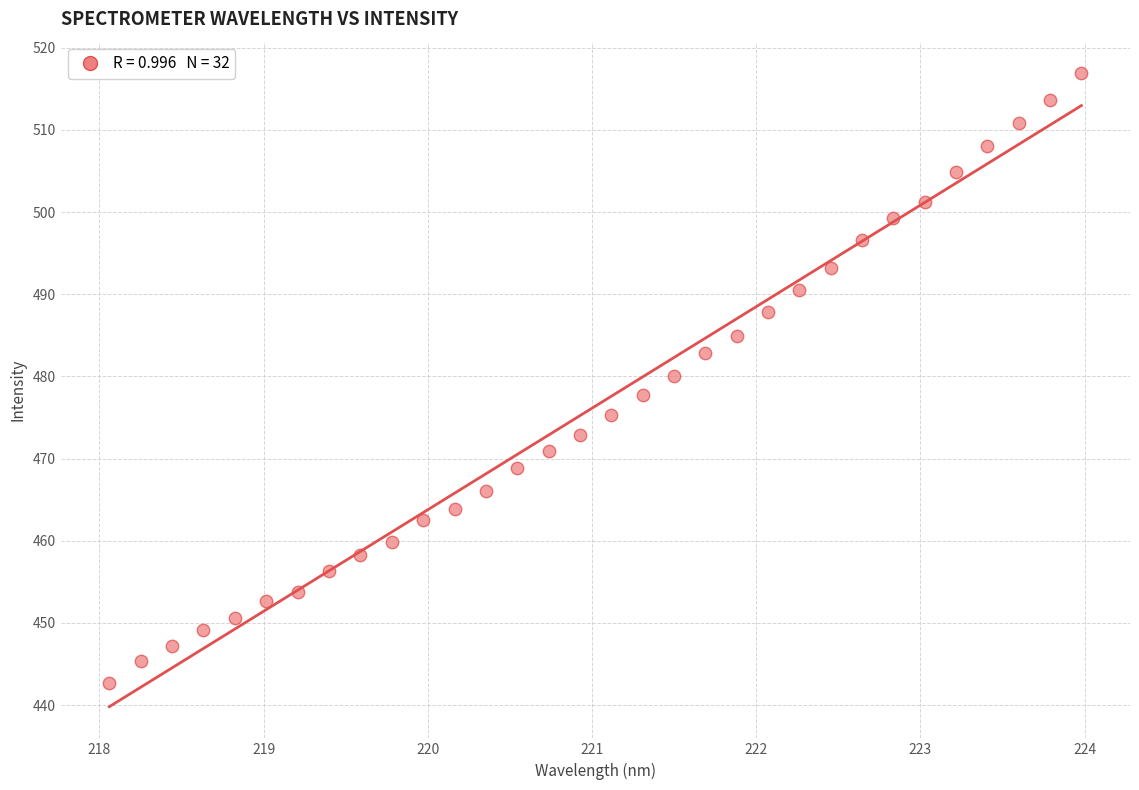

What is the range of Y values (max minus min)?

74.2